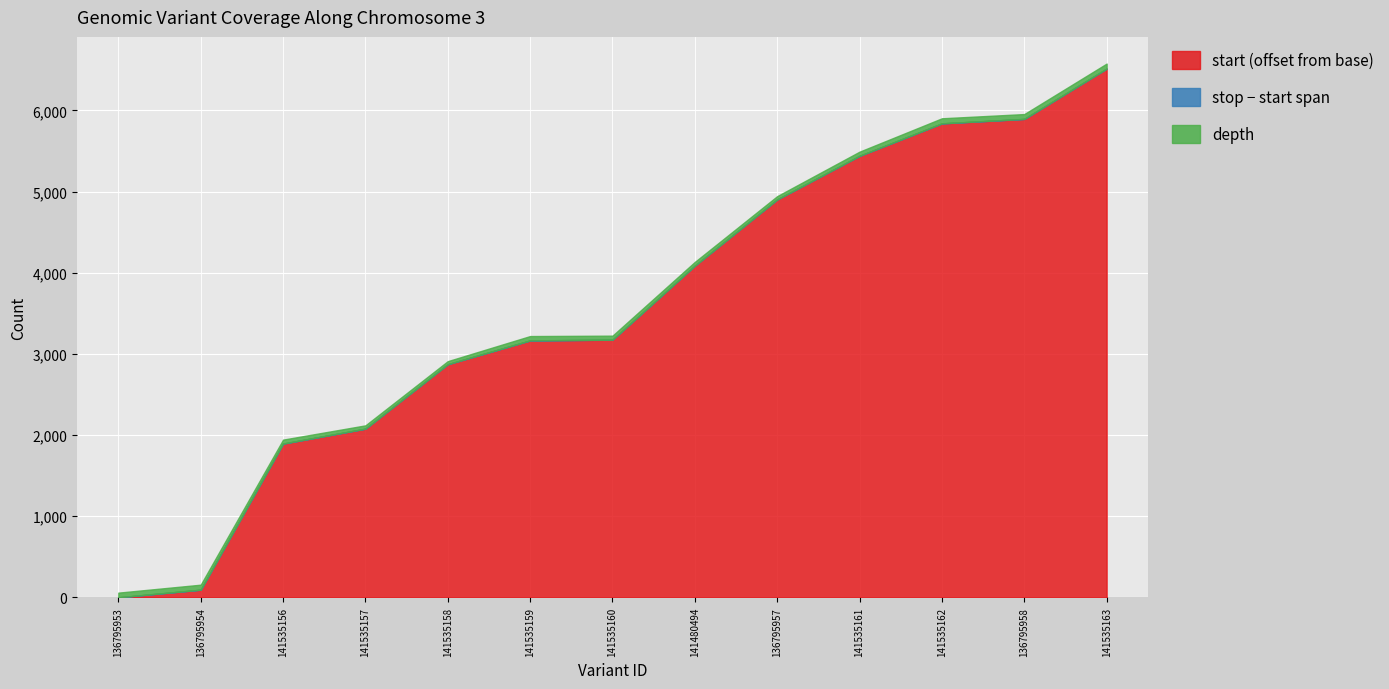

The start (offset from base) series shows 2078 at 141535157. True or false?

True